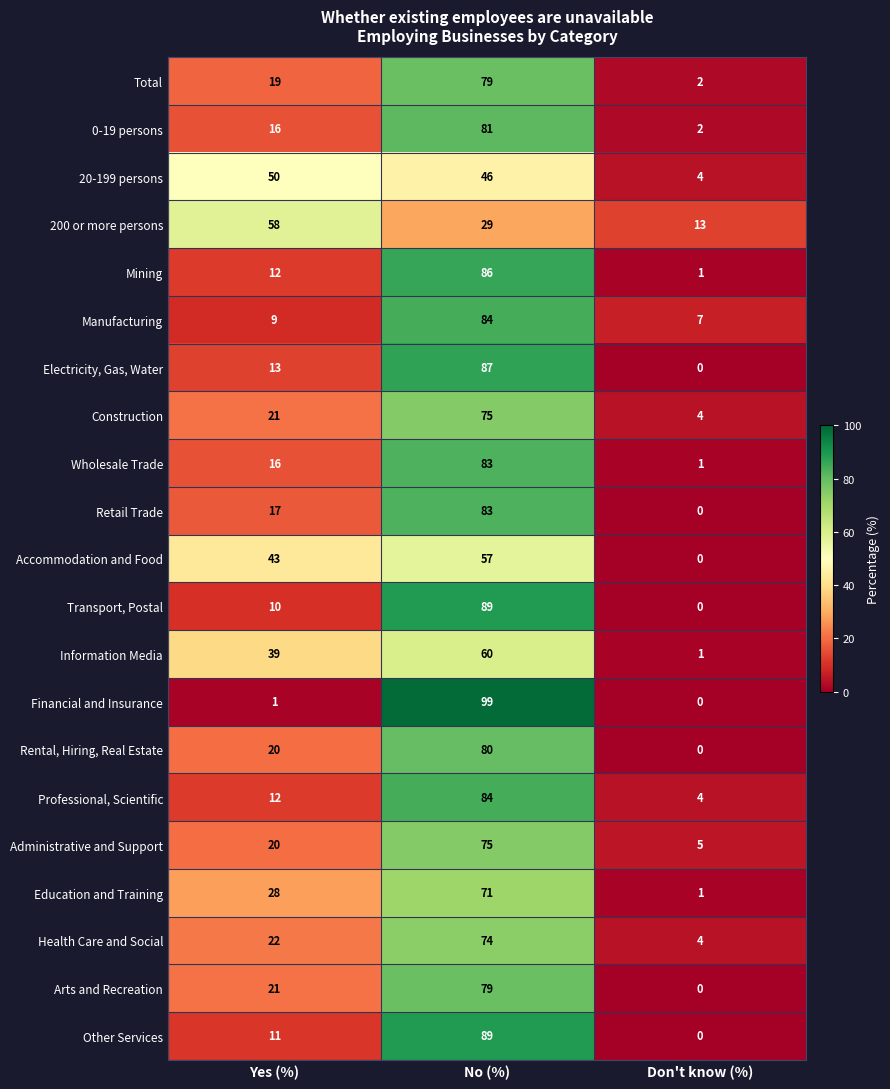

List the labels in order of 20-199 persons value, largest first.

Yes (%), No (%), Don't know (%)